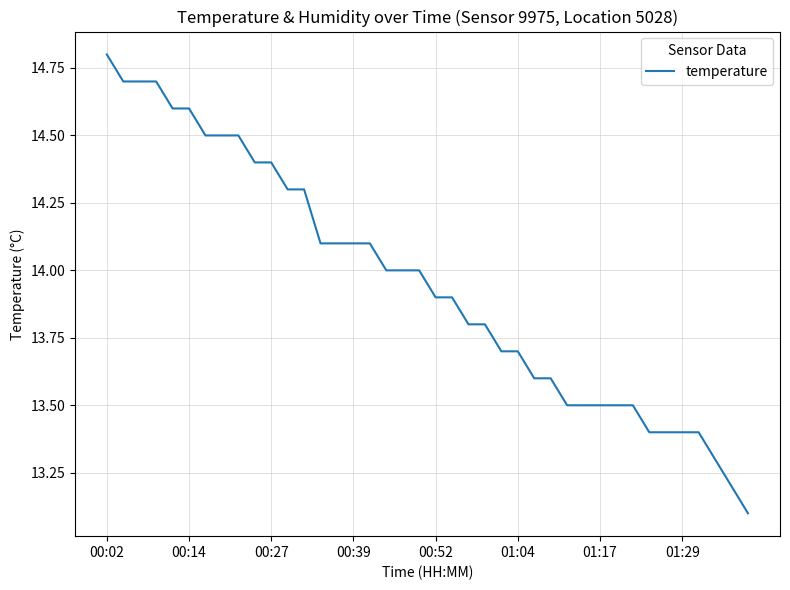

What is the smallest value displayed?

13.1